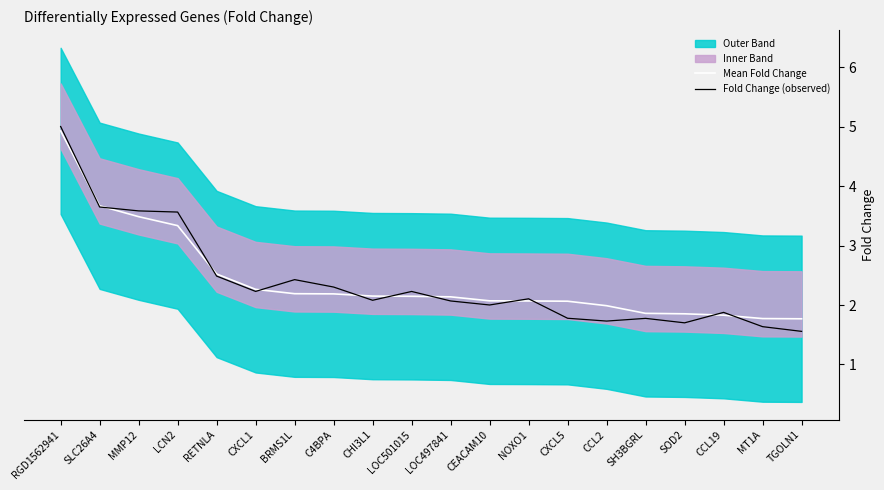

What is the difference between the Fold Change (observed) values at CXCL5 and CEACAM10?

0.2